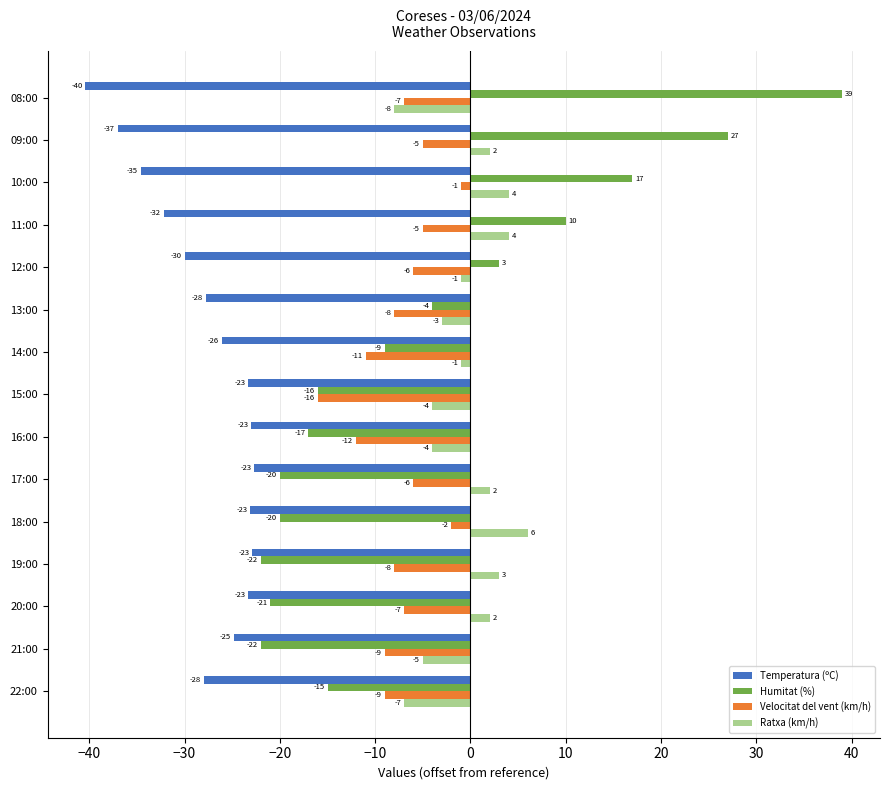

Which series has the widest spread of values?

Humitat (%)